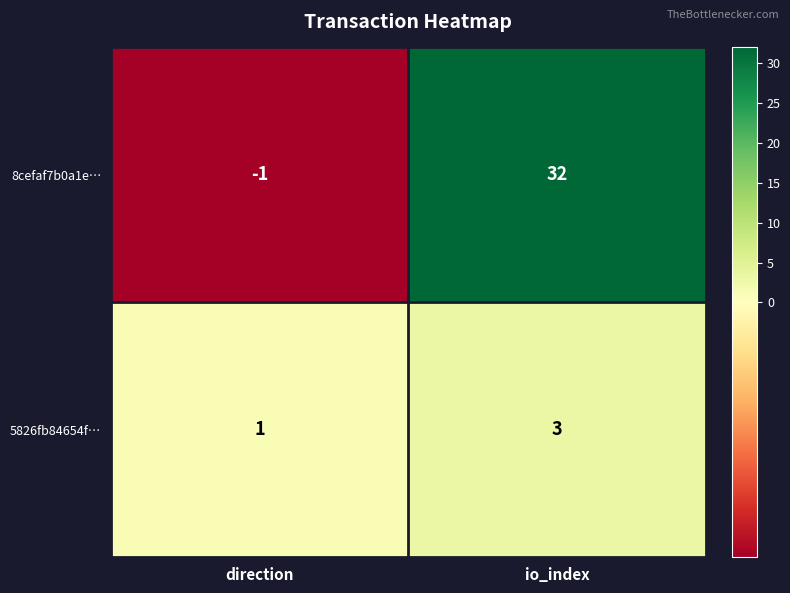

What is the sum of all 5826fb84654f… values?

4